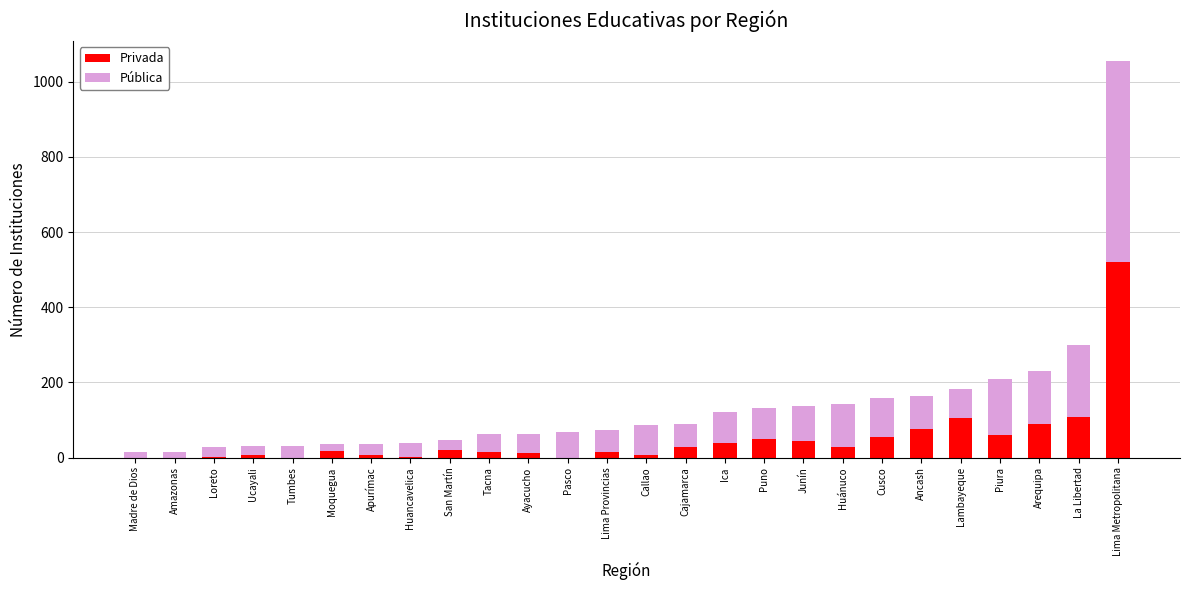

Are the bars grouped side by side (vs. stacked)?

No